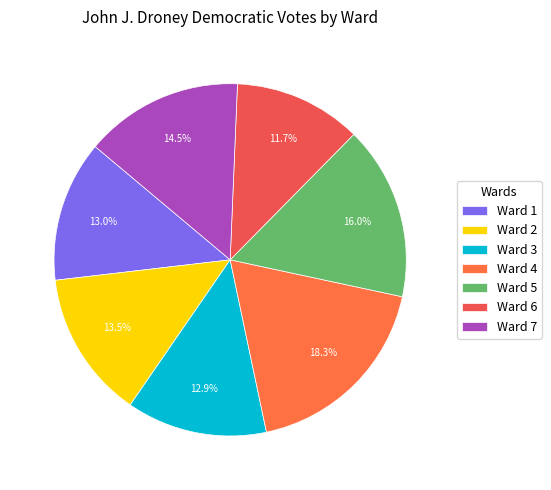

To the nearest percent, what percentage of the pie is Ward 3?

13%